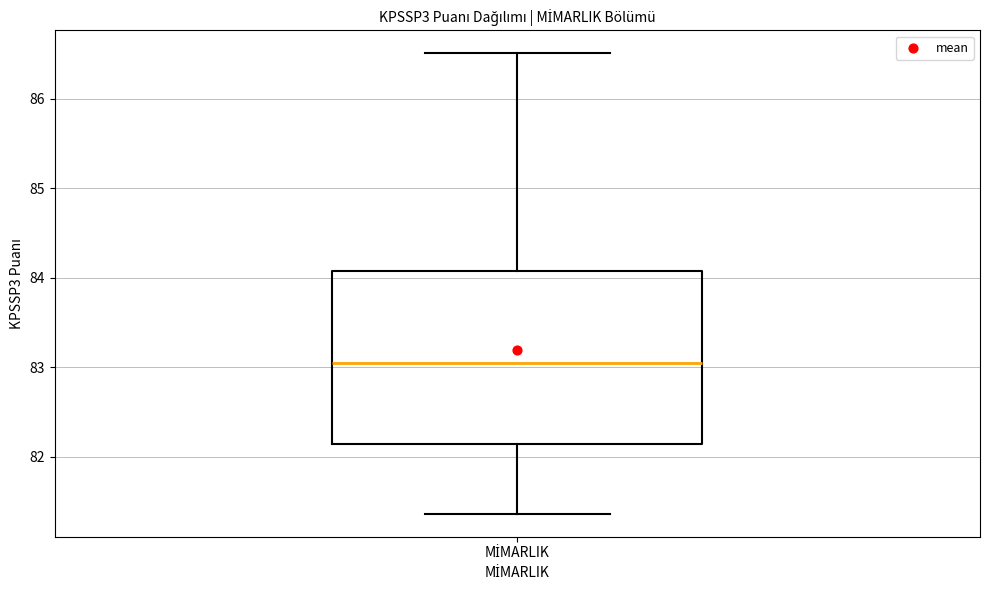

Transcribe this box plot: give where the median line is, the range the box spans, and where the two whiskers end, as read against the y-axis. The values are not printed on the chart, so give them approximately, as read against the axis.

median 83.0, box 82.1 to 84.1, whiskers 81.4 to 86.5